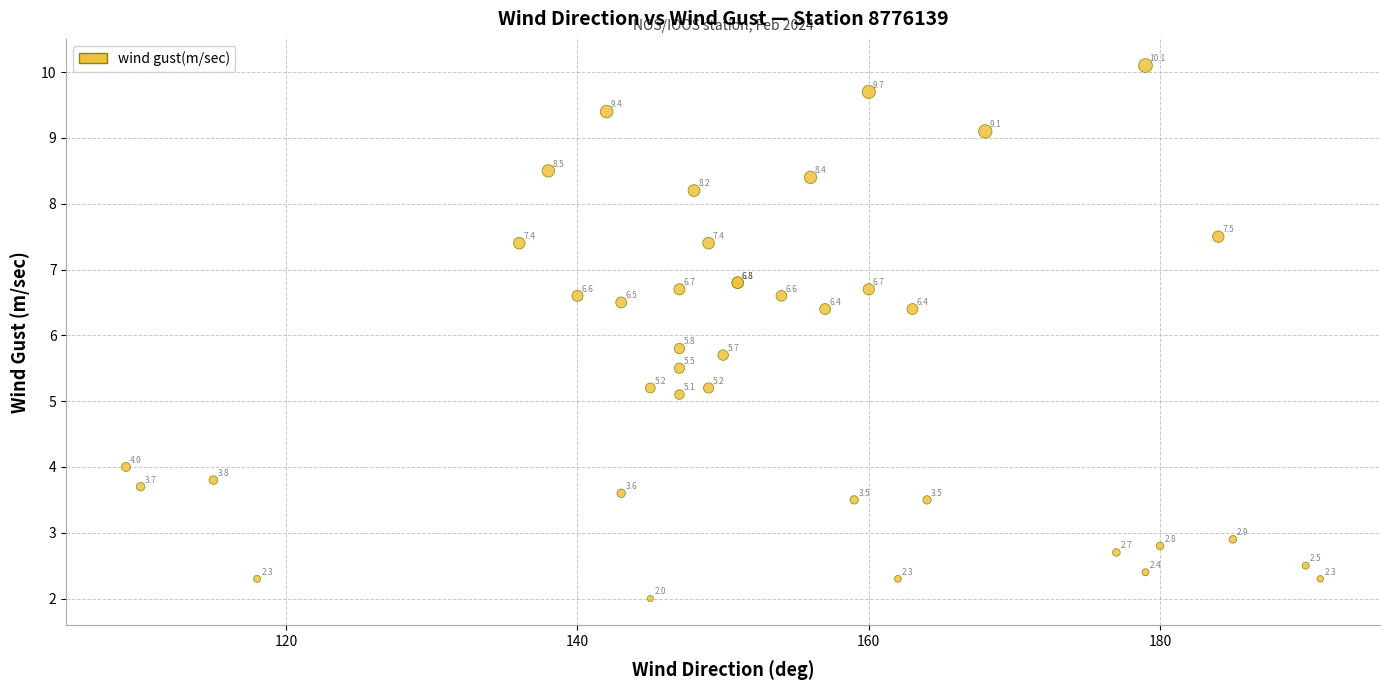

What Y value in the scatter plot is closest to 6?

5.8